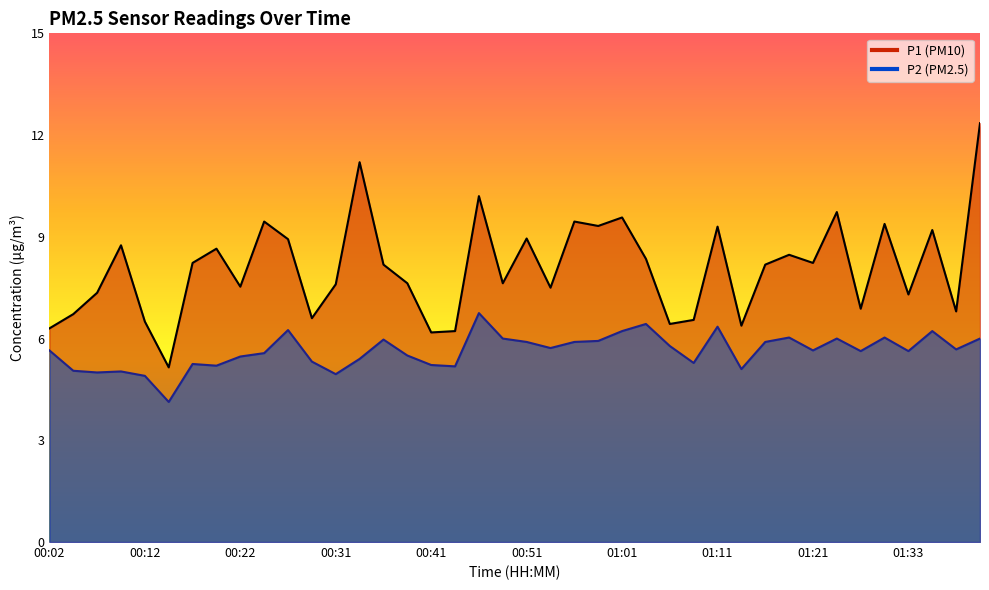

Where is the first local maximum for P2?

00:09